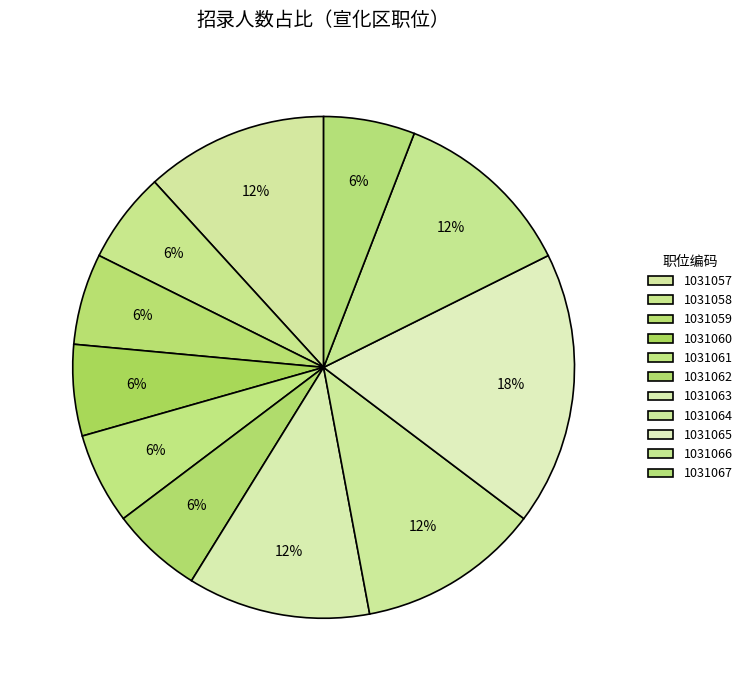

Which category has the biggest portion of the pie?

1031065